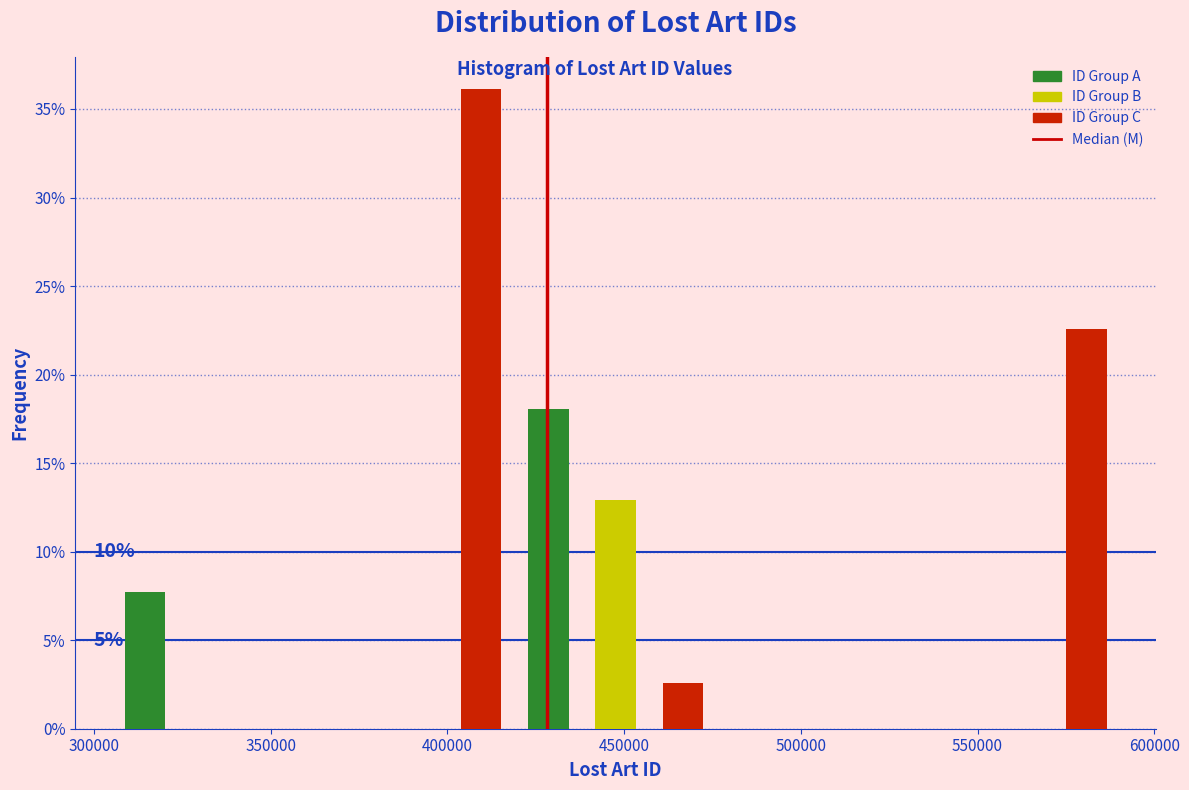

Read against the x-axis, roughly where is the centre of the tallest bar?

410000